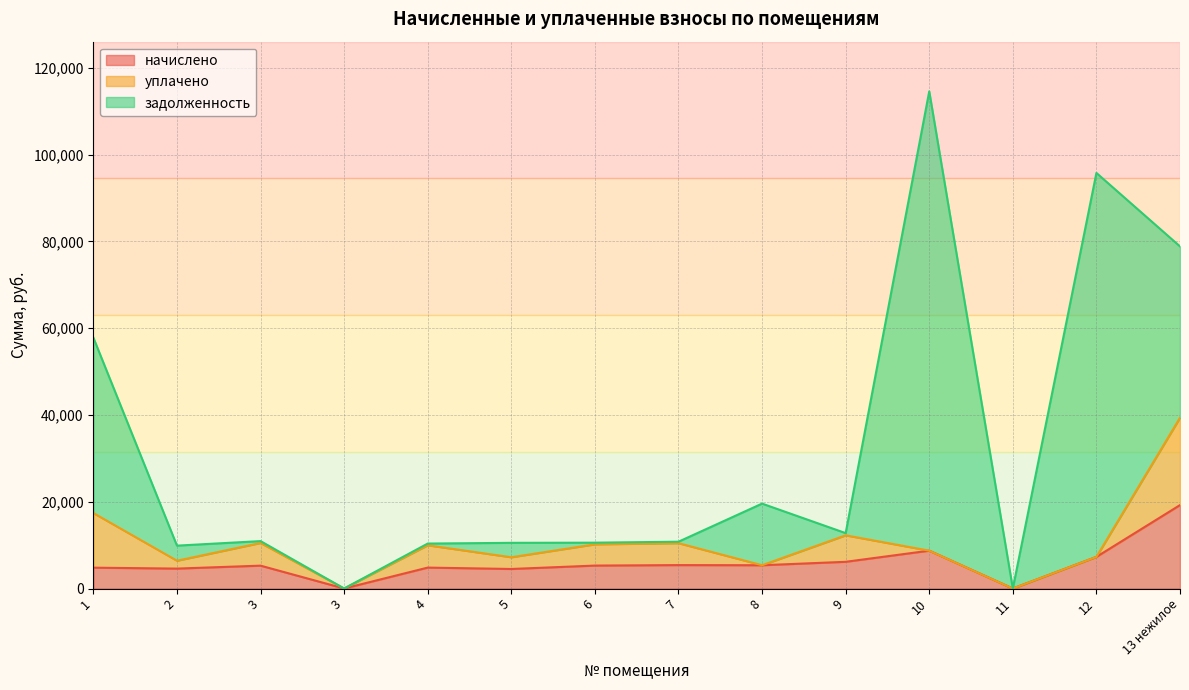

Where is the first local minimum for задолженность?

3